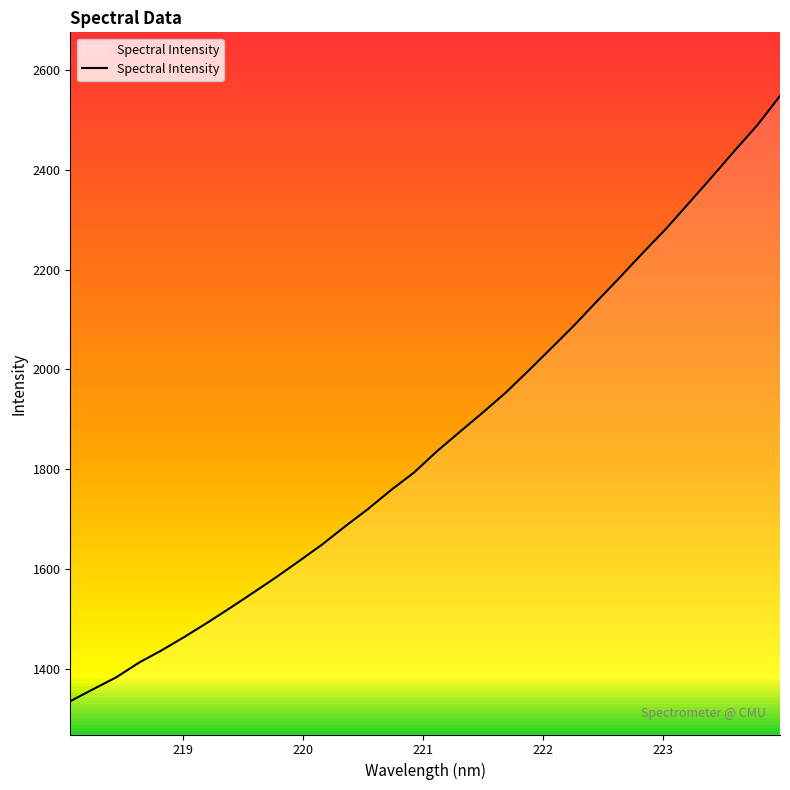

What is the difference between the maximum and minimum values?

1213.2